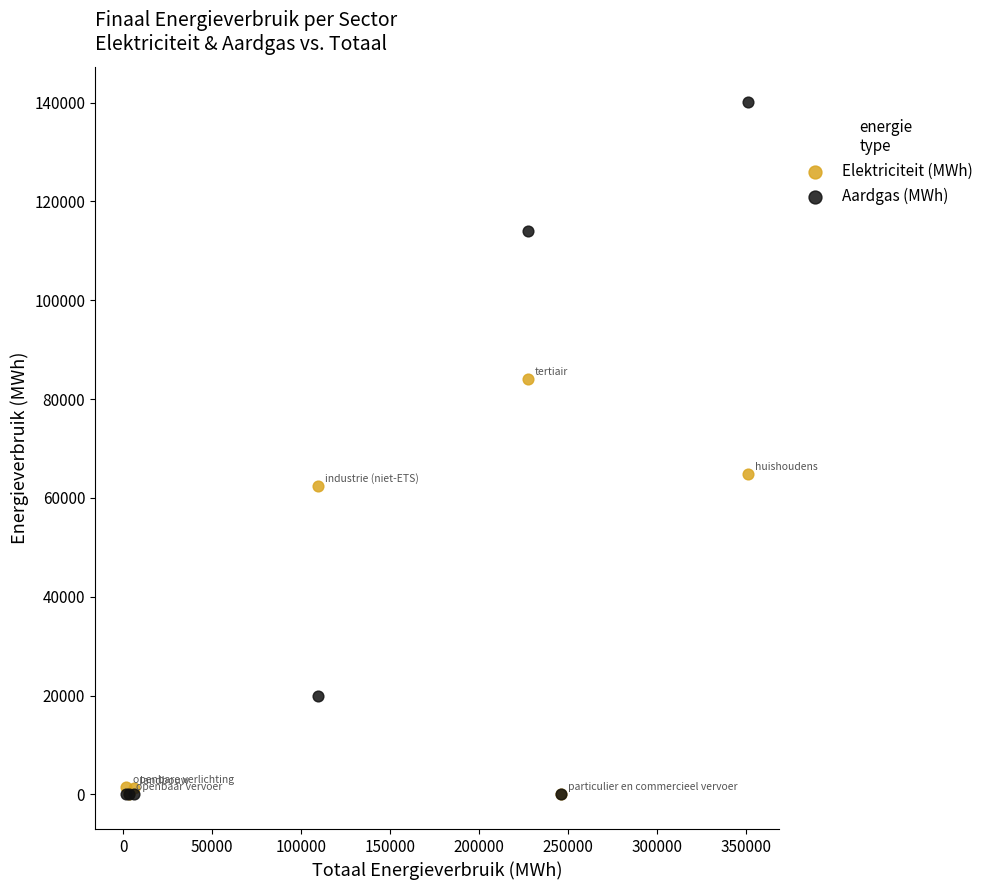

Across all series, what Y value is closest to 70106?

64794.9